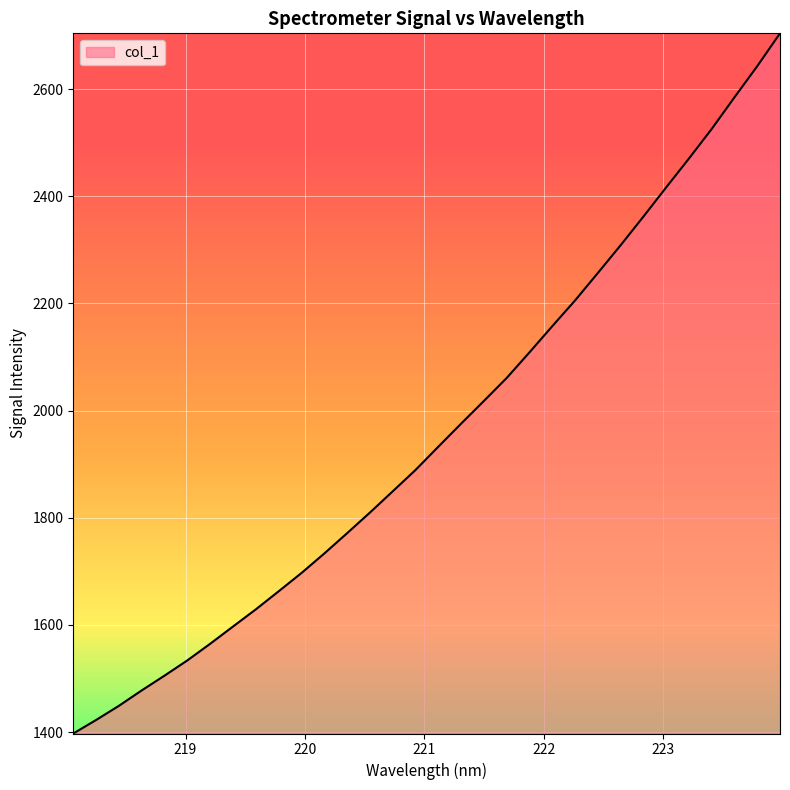

What is the average value?

1960.0